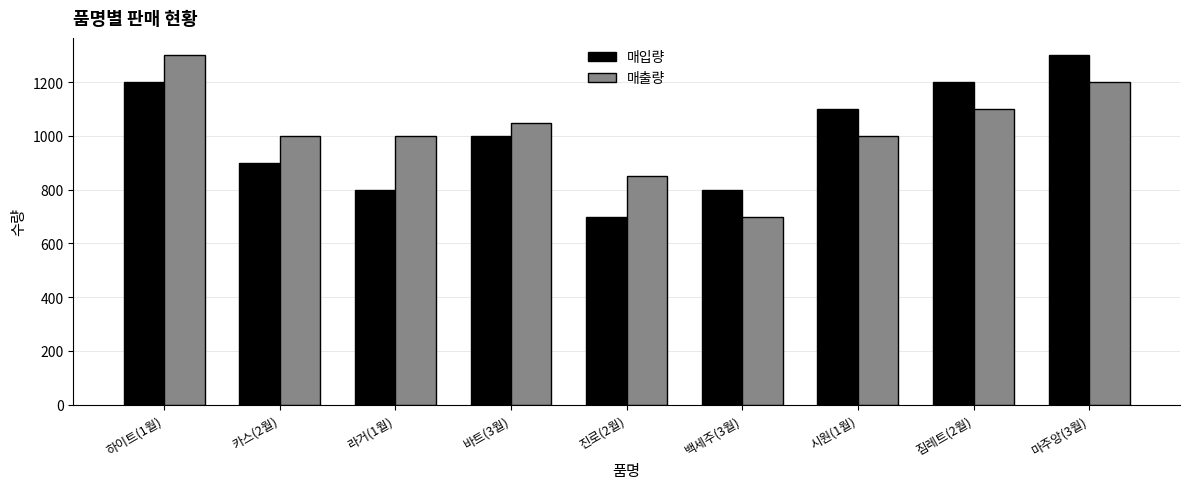

What is the value of the 매입량 bar at the 6th from the left?

800